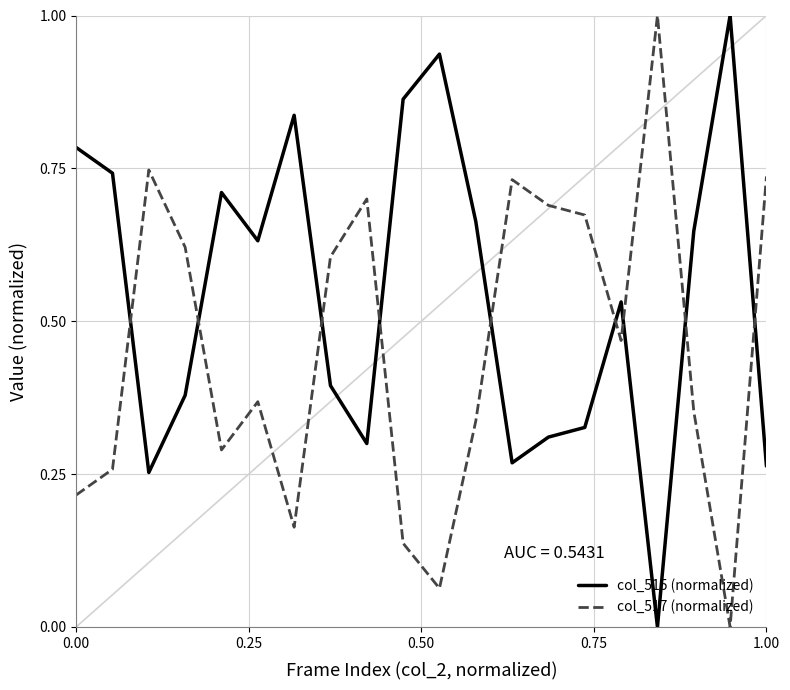

How many categories are shown in the chart?

20